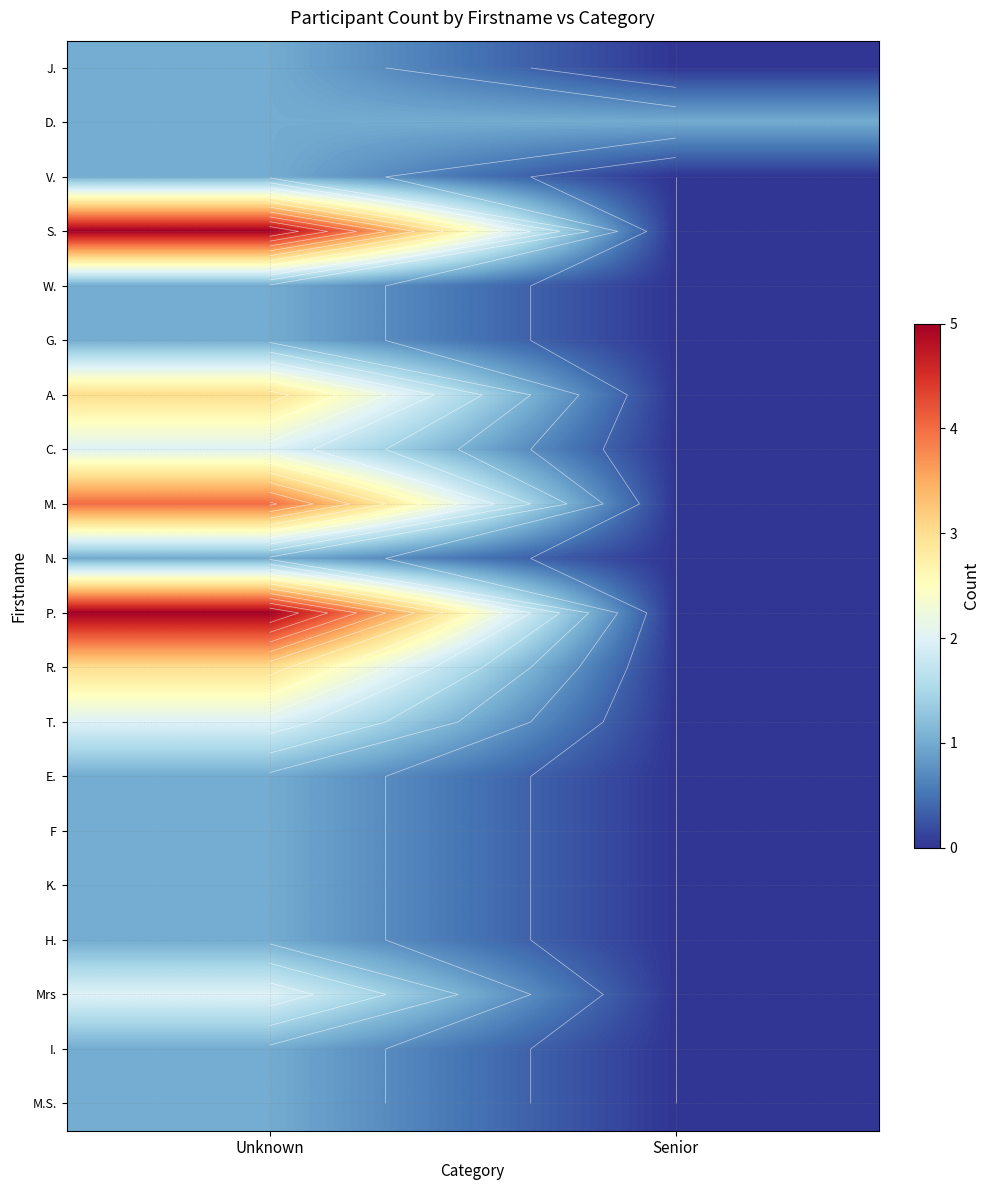

What is the difference between the K. values at Unknown and Senior?

1